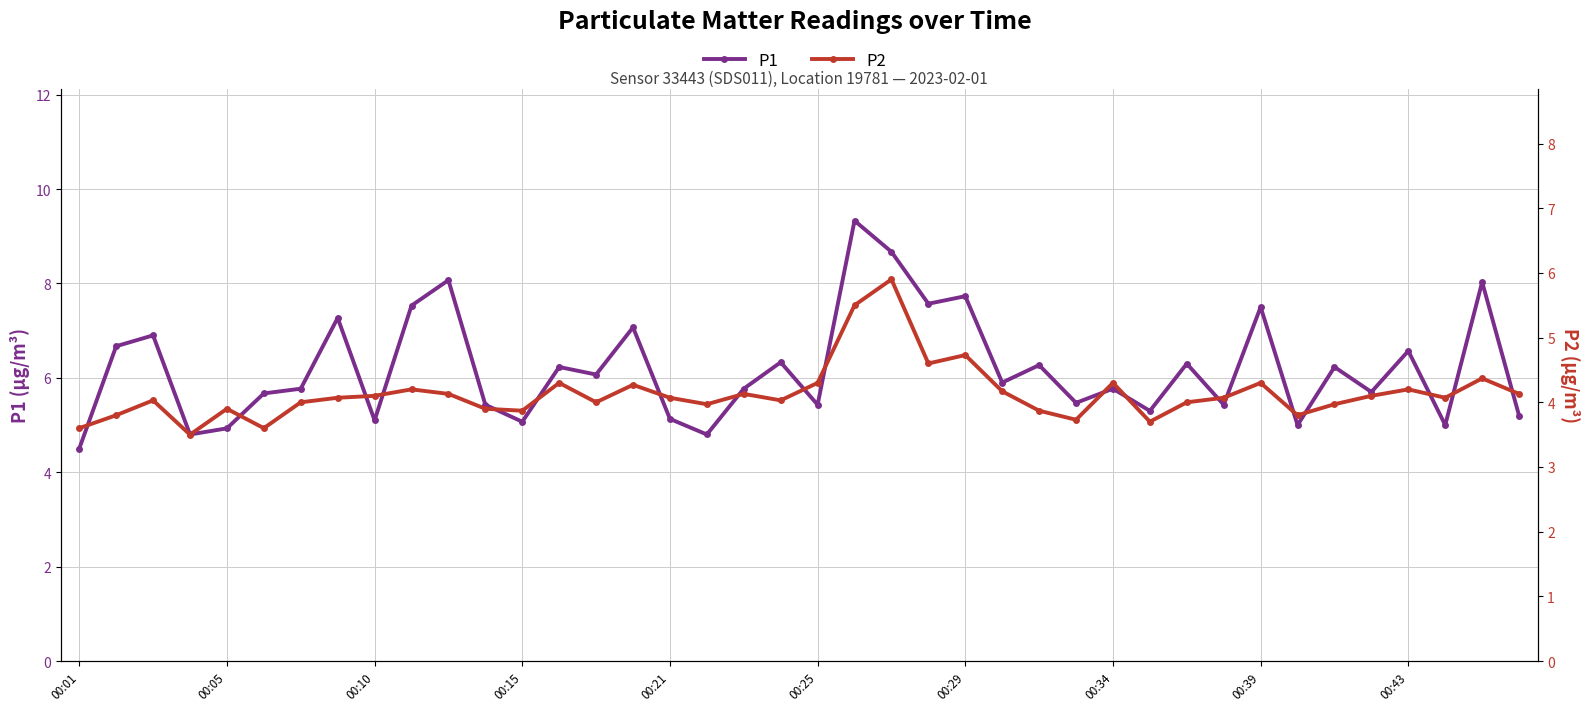

What is the difference between the highest and lowest values at 19?

2.3